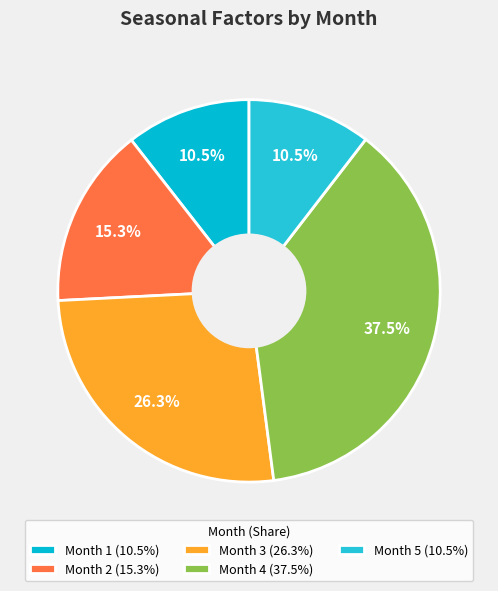

Rank the categories by value from lowest to highest.

Month 5, Month 1, Month 2, Month 3, Month 4